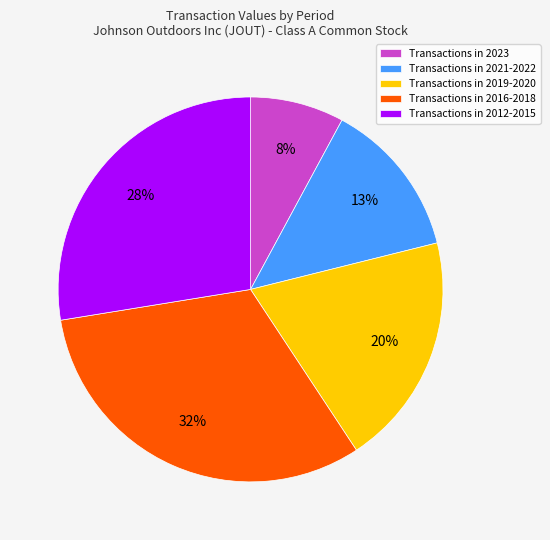

Count the number of slices in the pie.

5